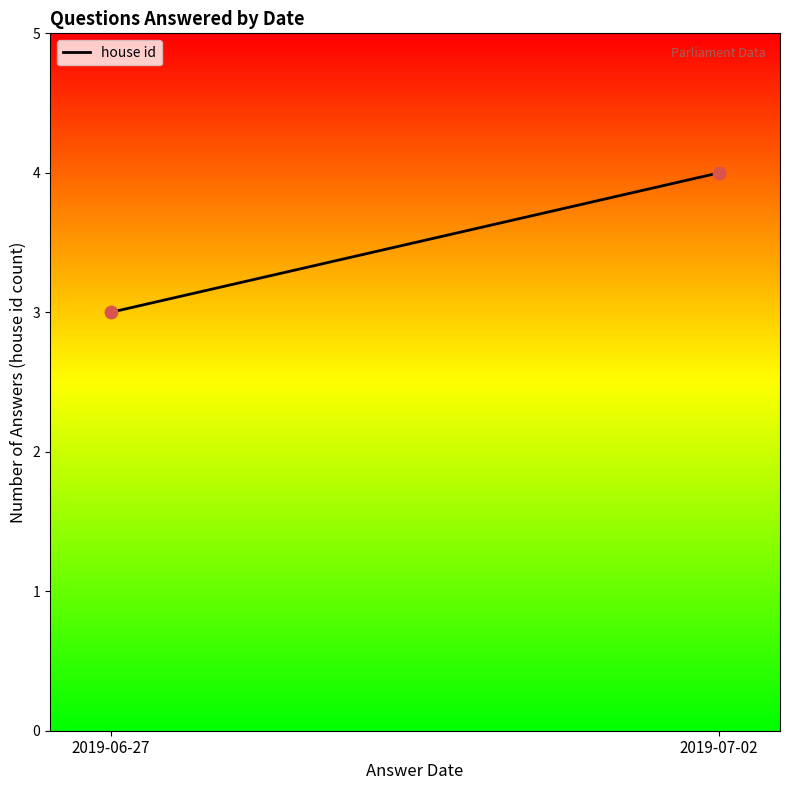

How many data points are displayed?

2